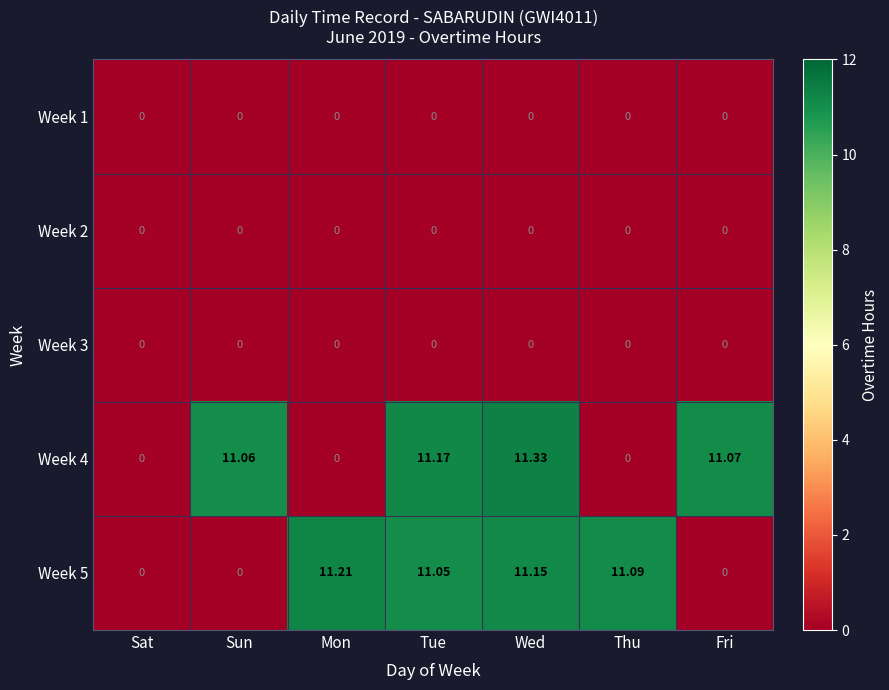

Which category has the highest value across all series?

Wed